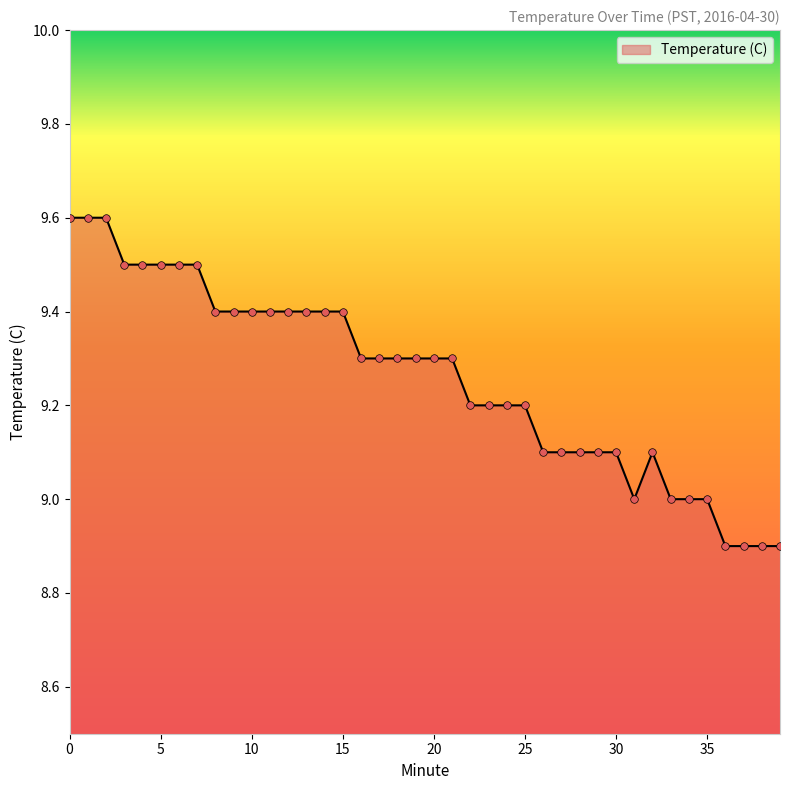

What is the smallest value displayed?

8.9